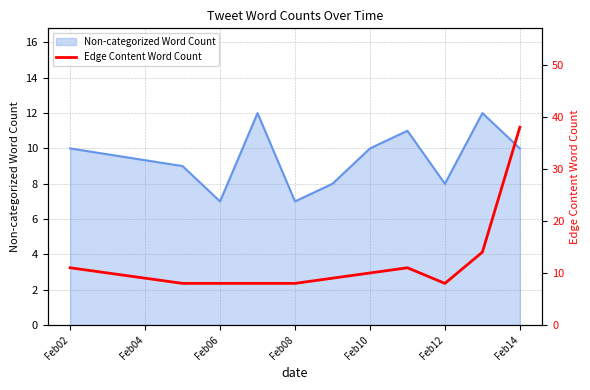

Is it true that Non-categorized Word Count equals 8 at Feb12?

True